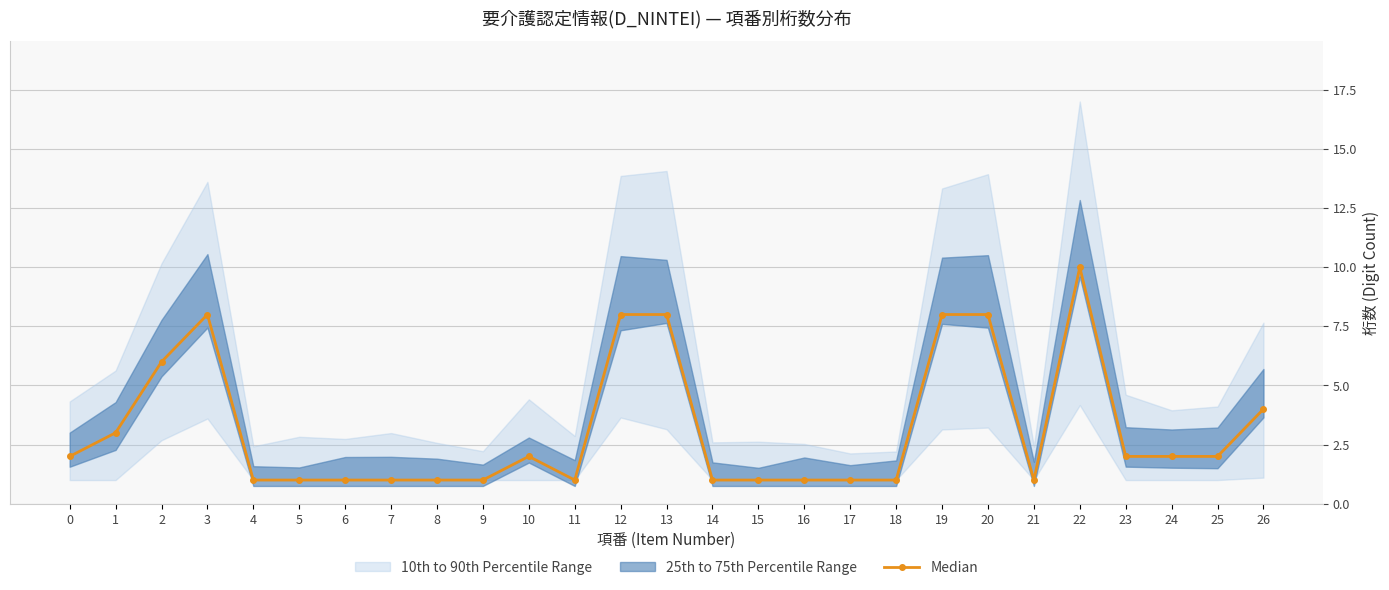

Reading left to right, list all the values displayed in this chart.

2	3	6	8	1	1	1	1	1	1	2	1	8	8	1	1	1	1	1	8	8	1	10	2	2	2	4